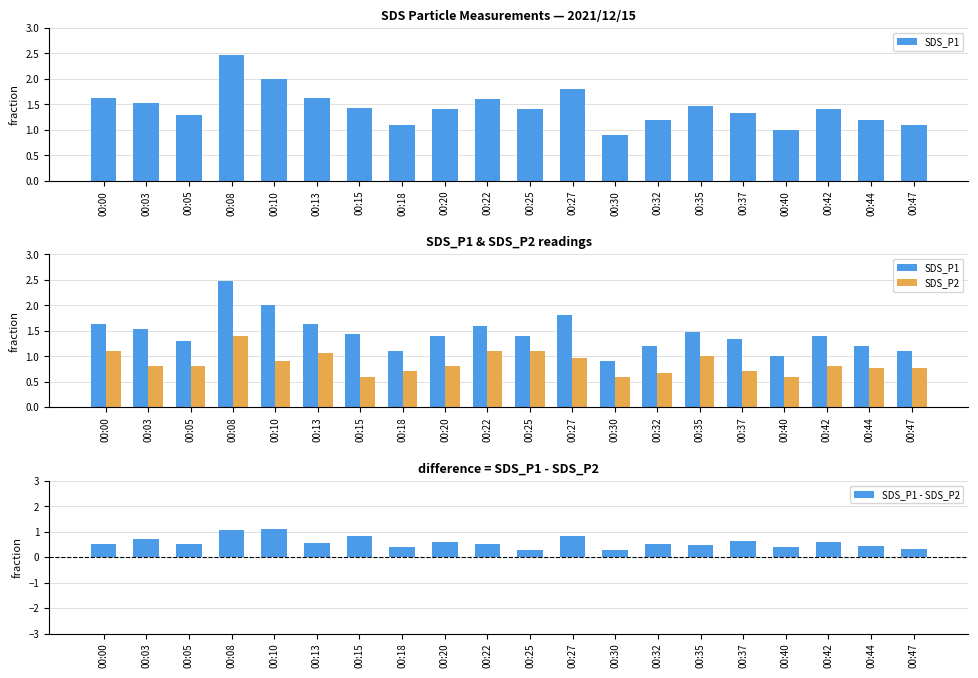

Rank the series by their average value, from lowest to highest.

SDS_P1 - SDS_P2, SDS_P2, SDS_P1